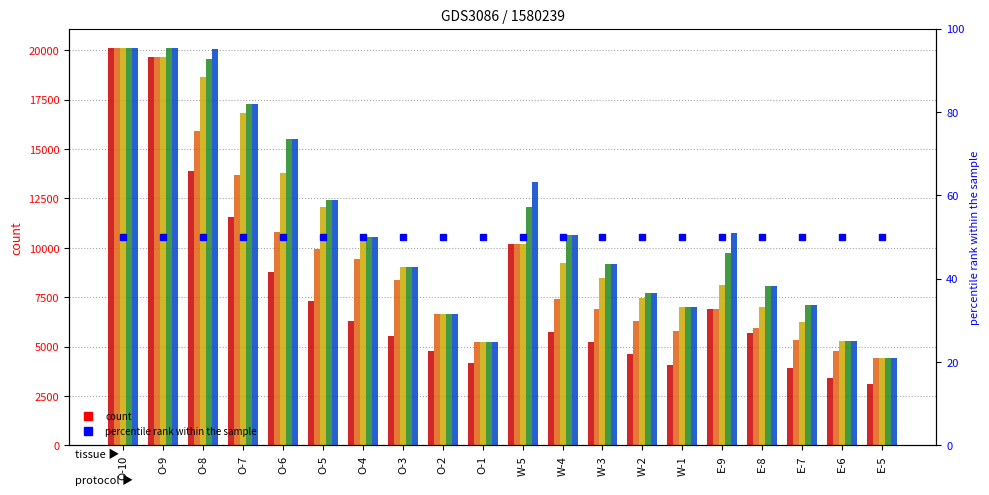

At how many categories does at least one series exceed 5458?

17